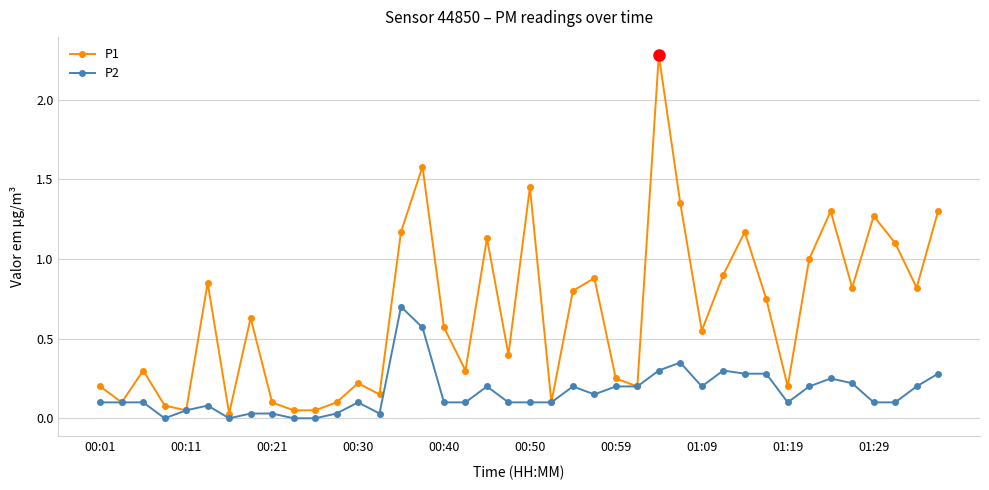

True or false: P1 has more than 1 interior local peaks.

True